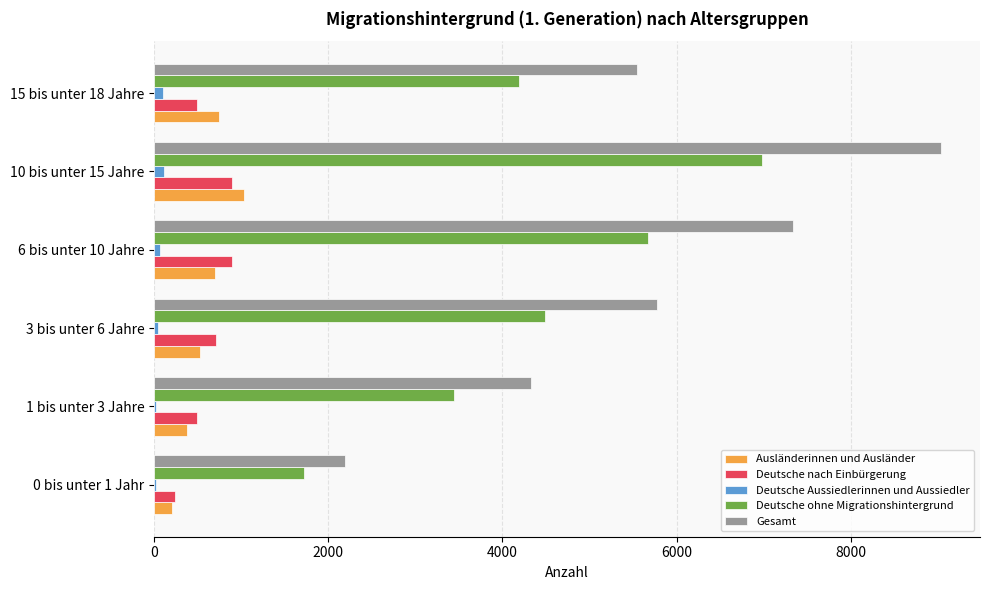

What is the sum of all Deutsche nach Einbürgerung values?

3730